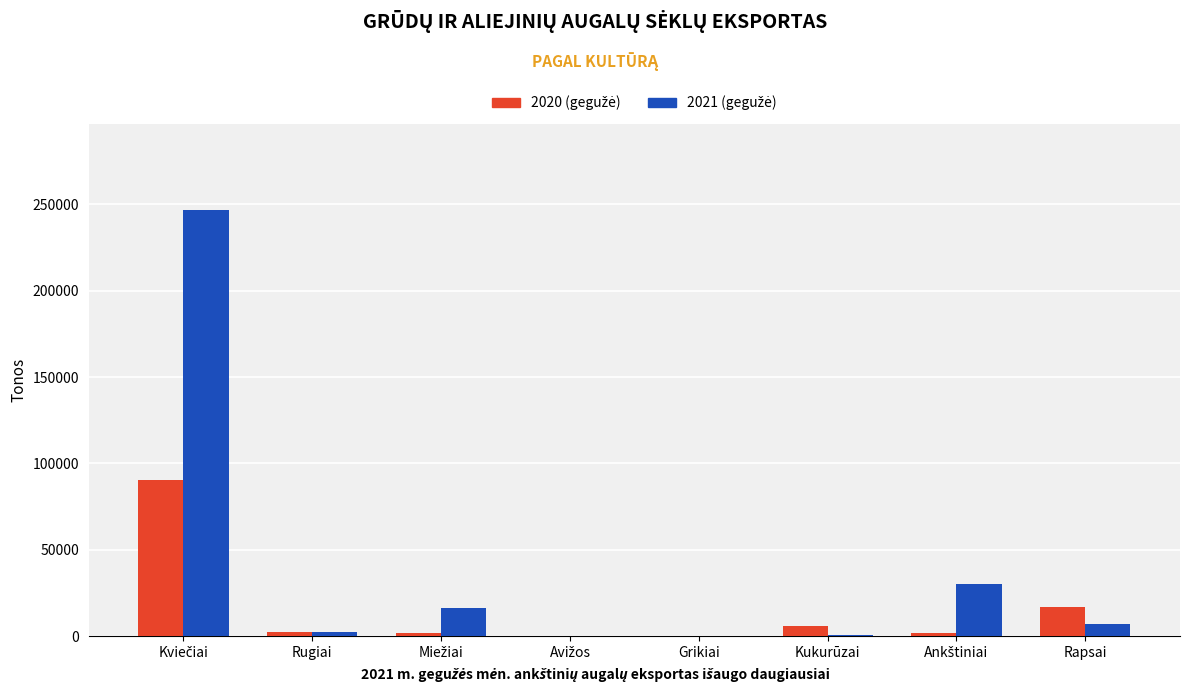

What is the total value across all series at Rapsai?

23828.3